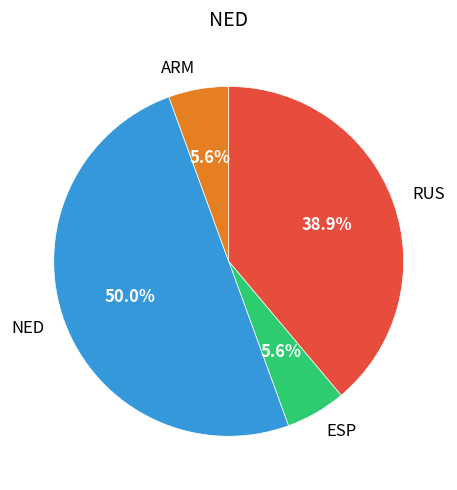

How many slices are in this pie chart?

4